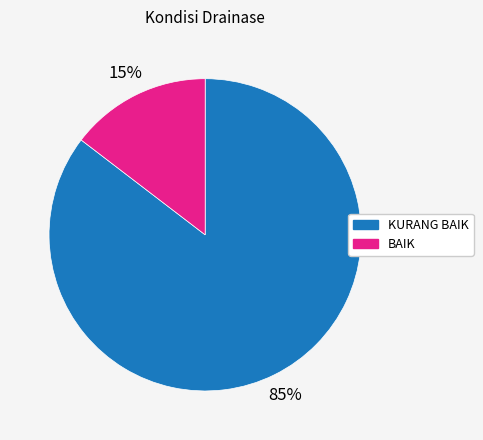

How many slices are in this pie chart?

2